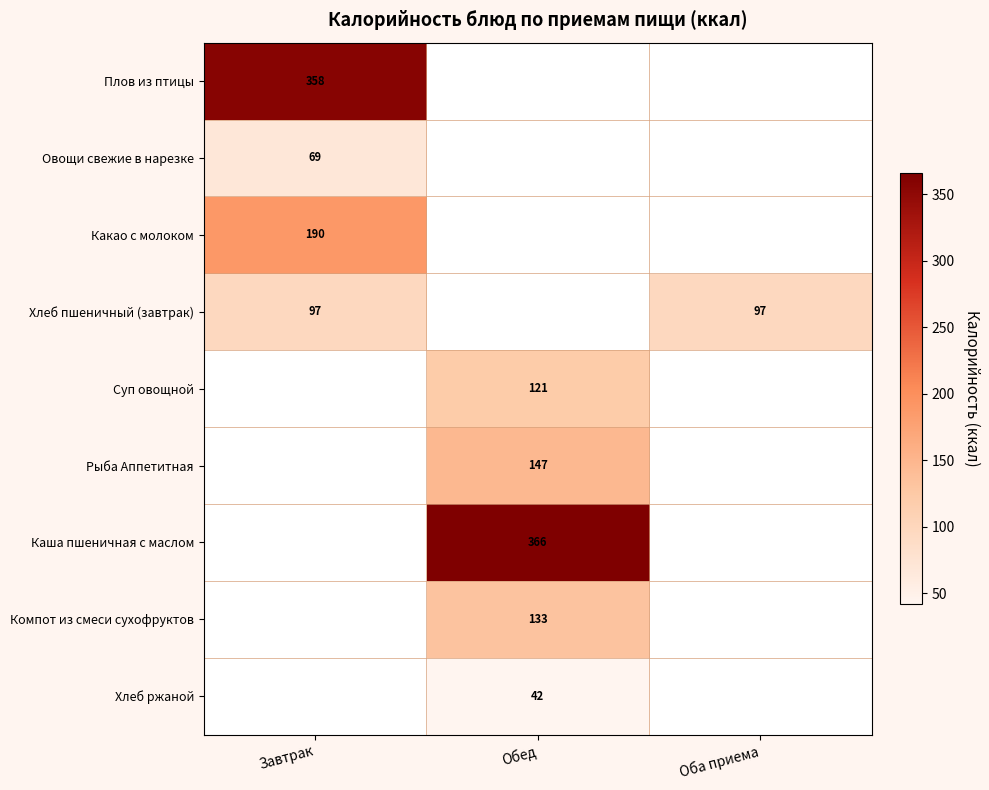

The value of Плов из птицы at Завтрак is 358. True or false?

True